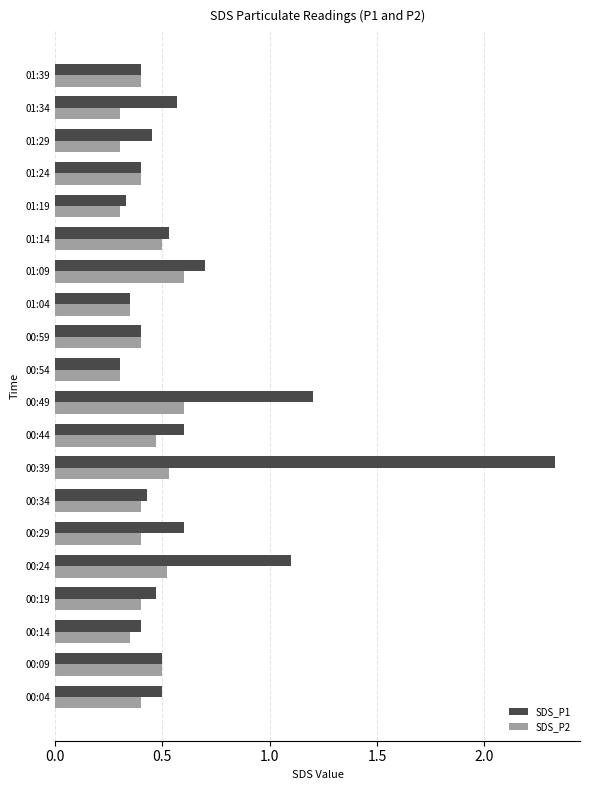

Between 01:09 and 01:29, which series saw the biggest shift?

SDS_P2